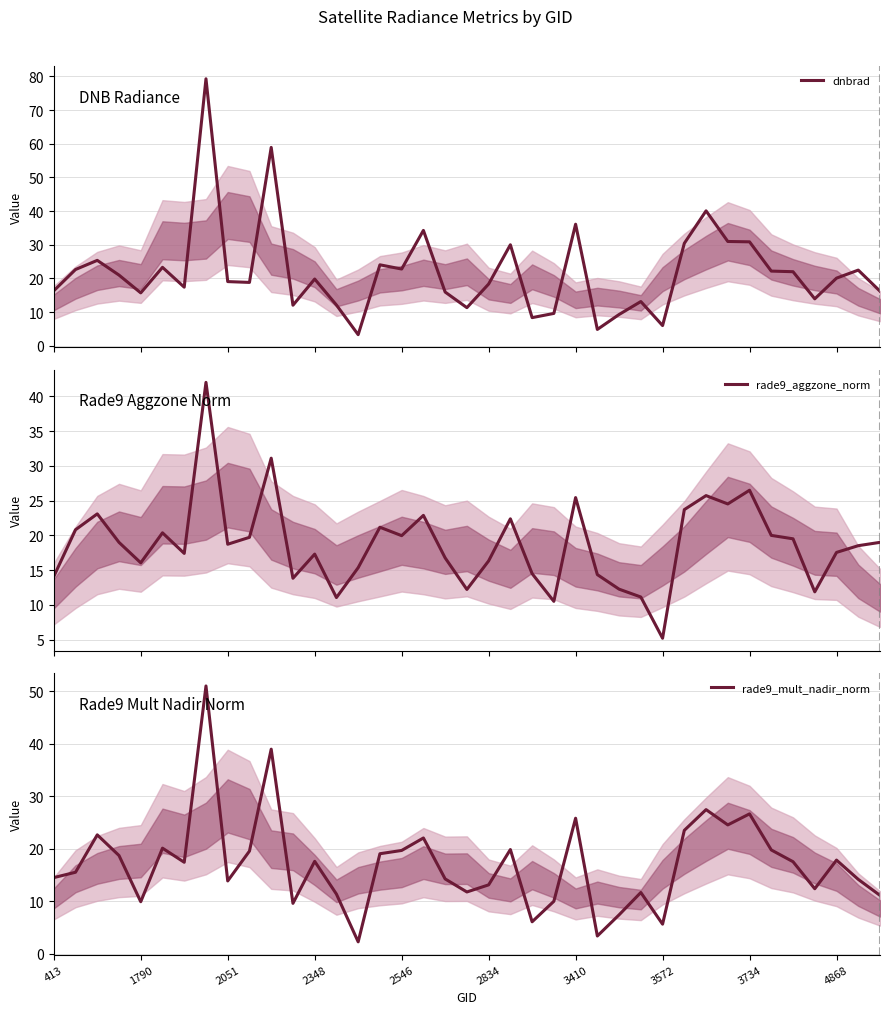

At how many categories does at least one series exceed 56?

2